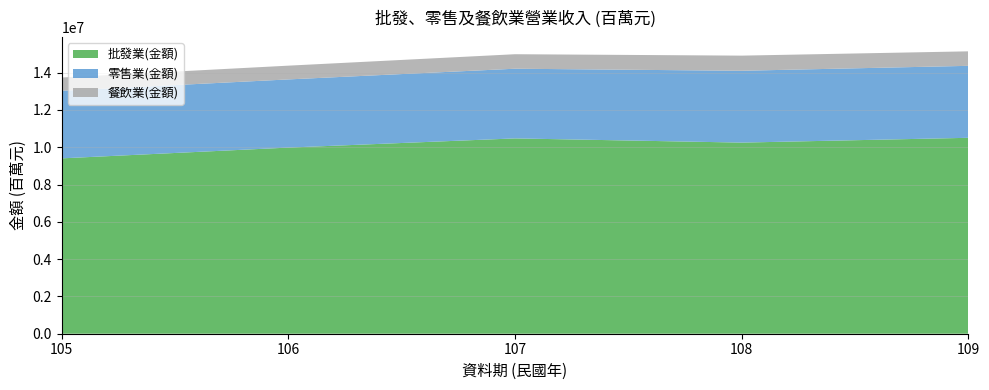

Reading left to right, transcribe all the data shown in this chart.

批發業(金額): 105=9404578	106=9981935	107=10474659	108=10249538	109=10506625
零售業(金額): 105=3624373	106=3656252	107=3737094	108=3852281	109=3859665
餐飲業(金額): 105=710901	106=737419	107=777467	108=811577	109=777563